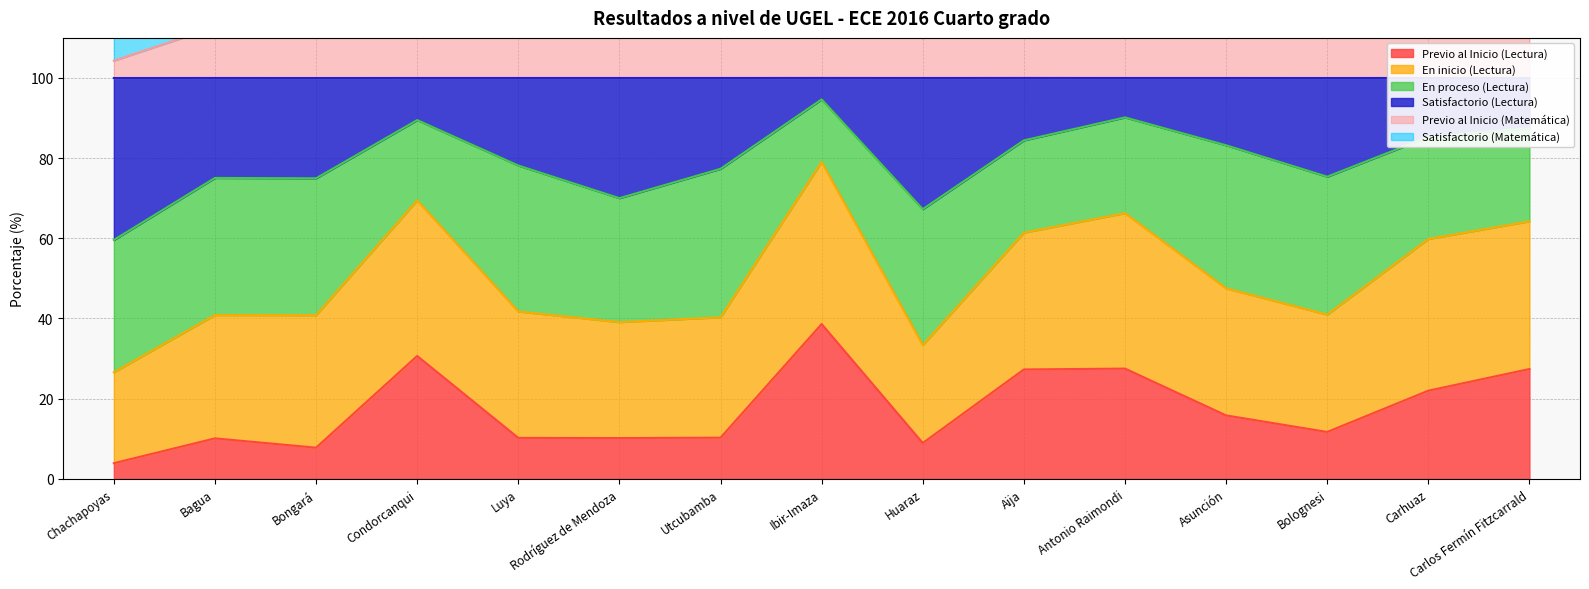

True or false: Previo al Inicio (Lectura) and Satisfactorio (Lectura) cross at least once.

False